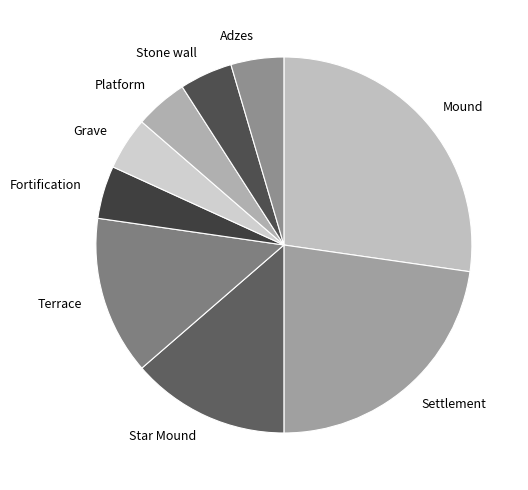

How many segments does this pie chart have?

9